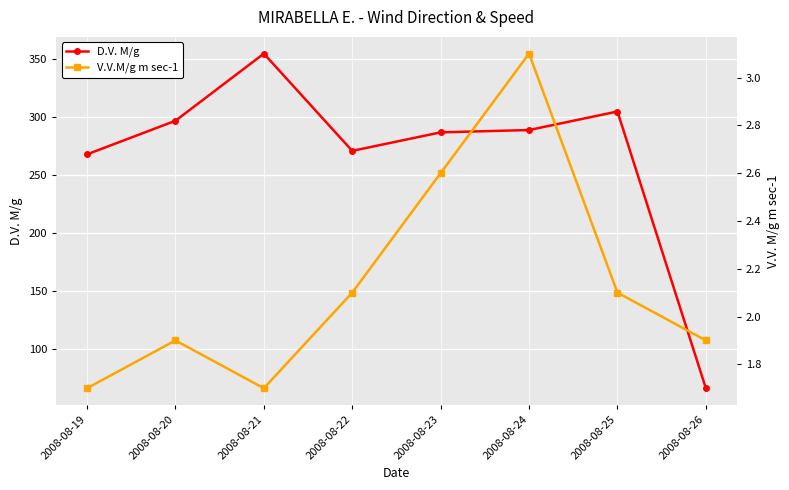

What is the lowest value of the D.V. M/g series?

66